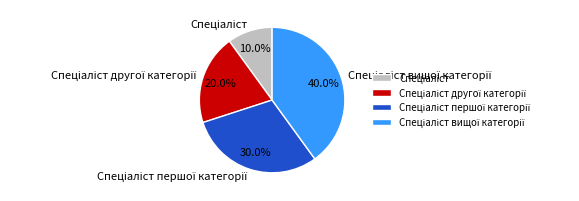

Does any single category account for the majority?

No